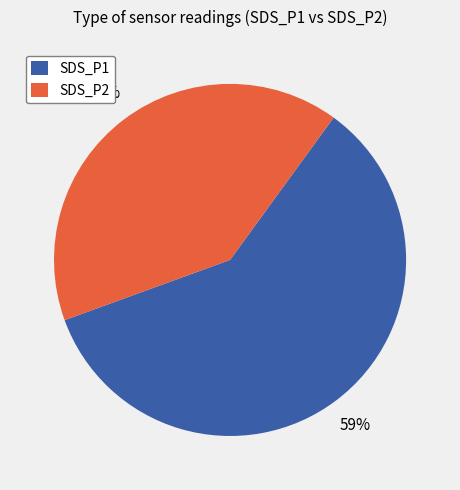

Is there any slice that represents more than half of the pie?

Yes